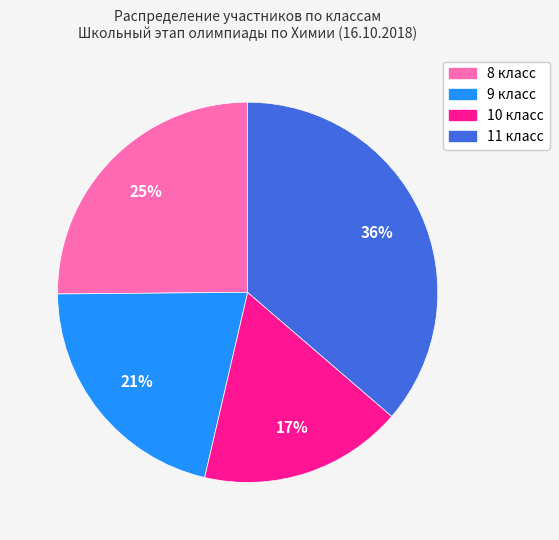

To the nearest percent, what percentage of the pie is 11 класс?

36%